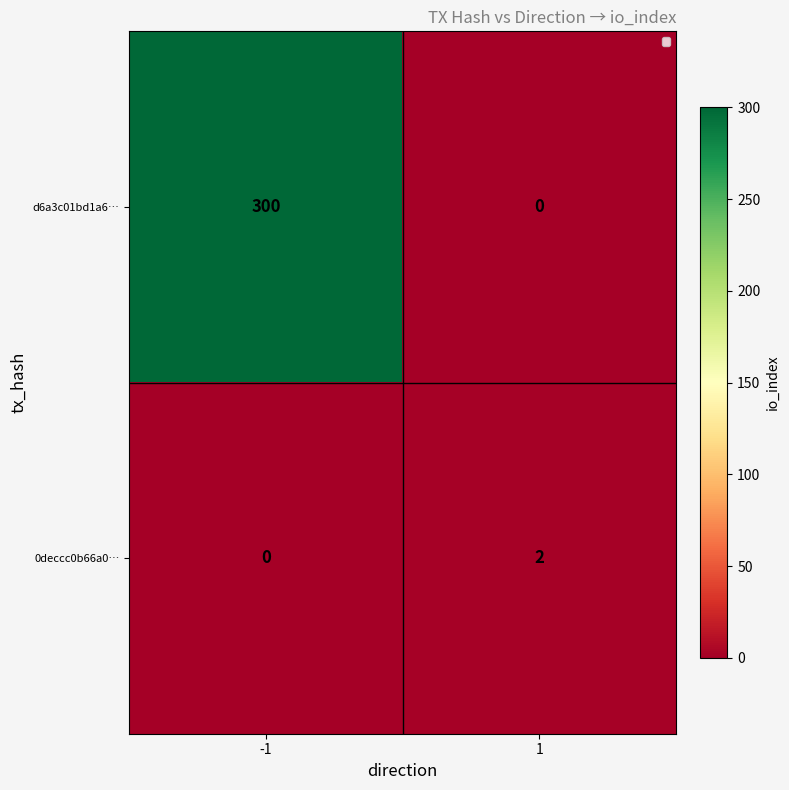

Reading left to right, transcribe all the data shown in this chart.

d6a3c01bd1a6…: 300	0
0deccc0b66a0…: 0	2